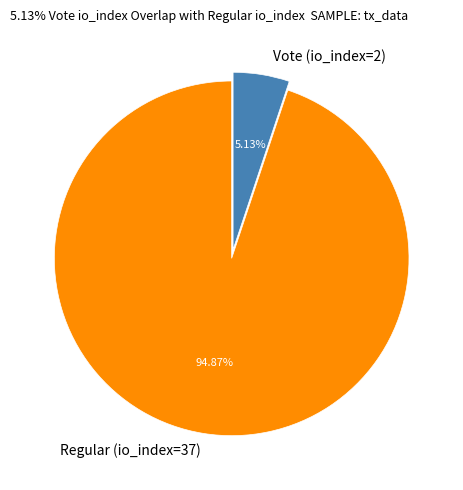

The Vote (io_index=2) slice represents 5% of the pie. True or false?

True